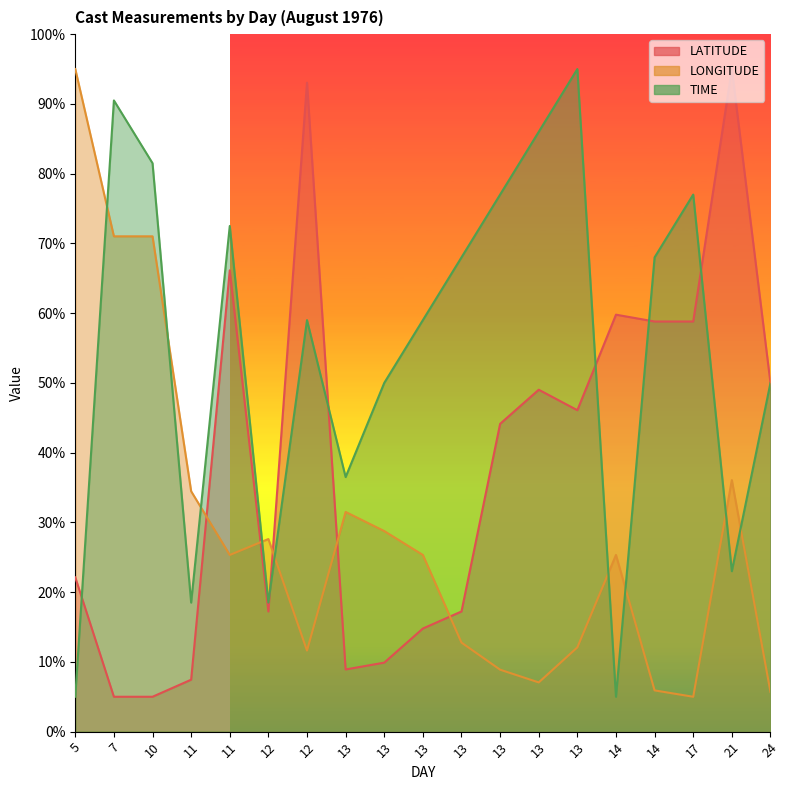

Rank the categories by TIME value from lowest to highest.

5, 14, 11, 12, 21, 13, 13, 24, 12, 13, 13, 14, 11, 13, 17, 10, 13, 7, 13